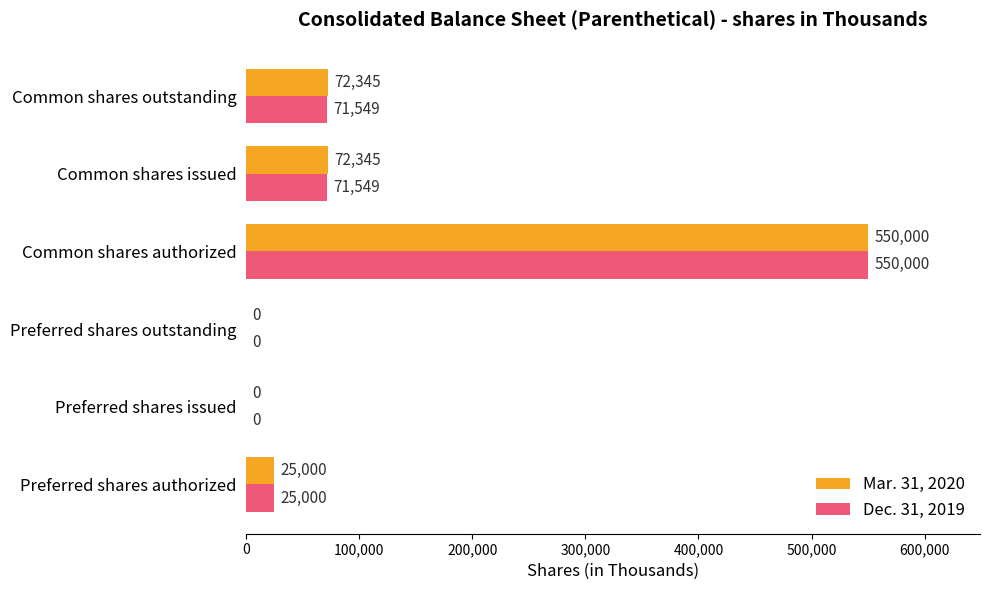

Which series changed the most between Common shares authorized and Common shares outstanding?

Dec. 31, 2019